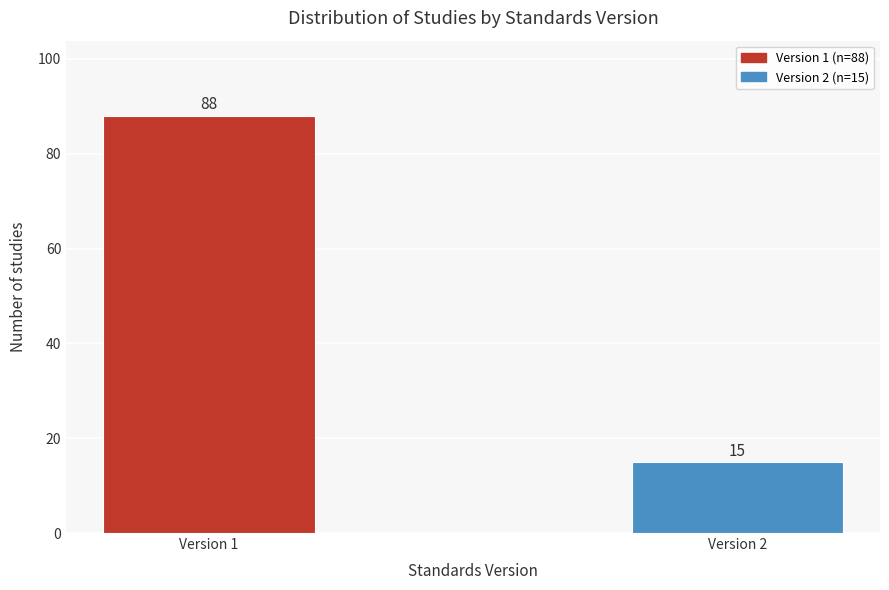

Reading left to right, what are all the values shown in this chart?

Version 1=88	Version 2=15